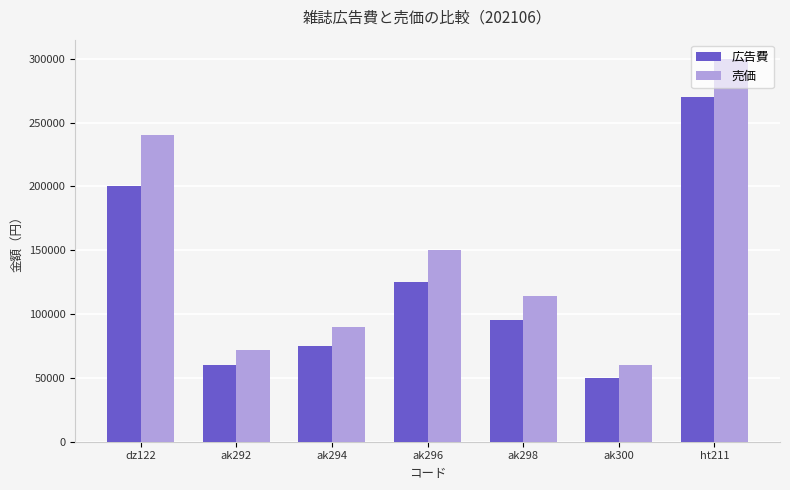

What is the total value across all series at ht211?

570000